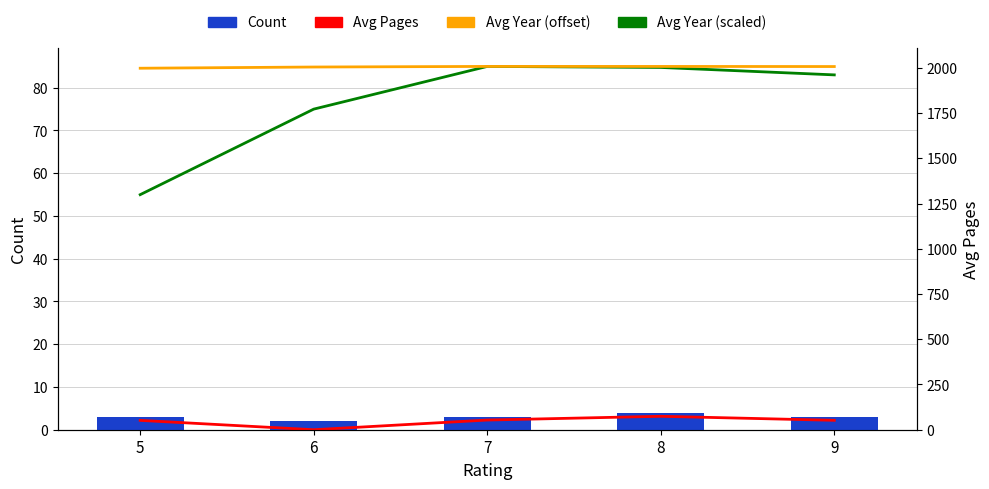

Are the bars horizontal?

No